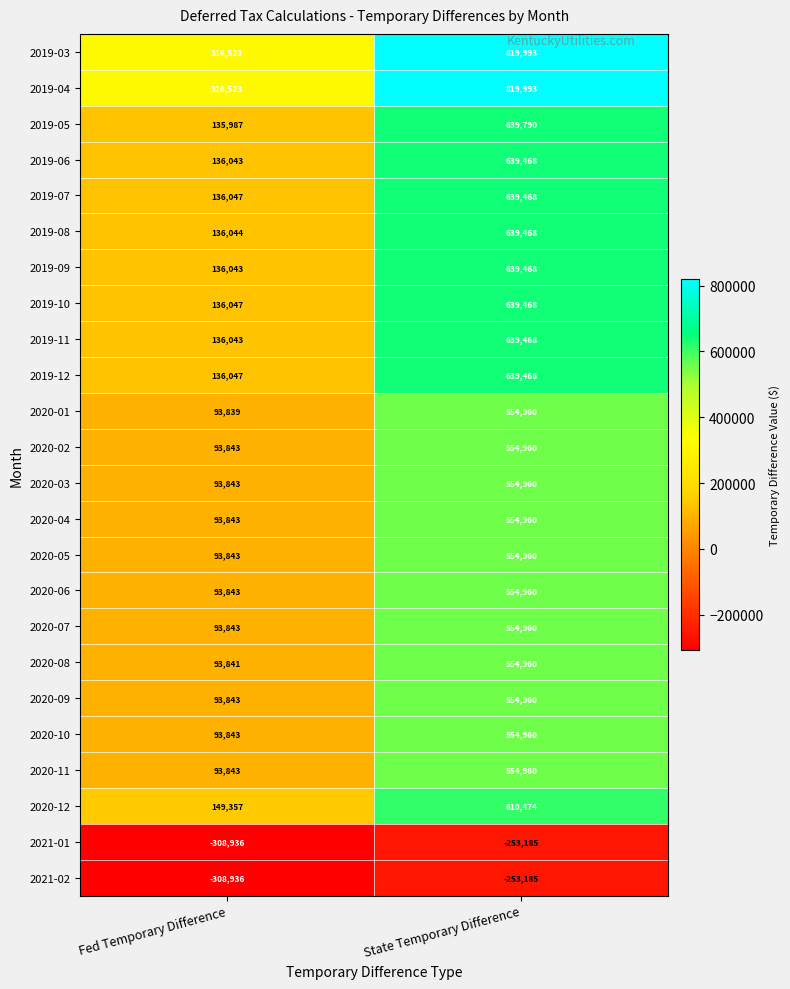

Which series has the largest range (max minus min)?

2019-05